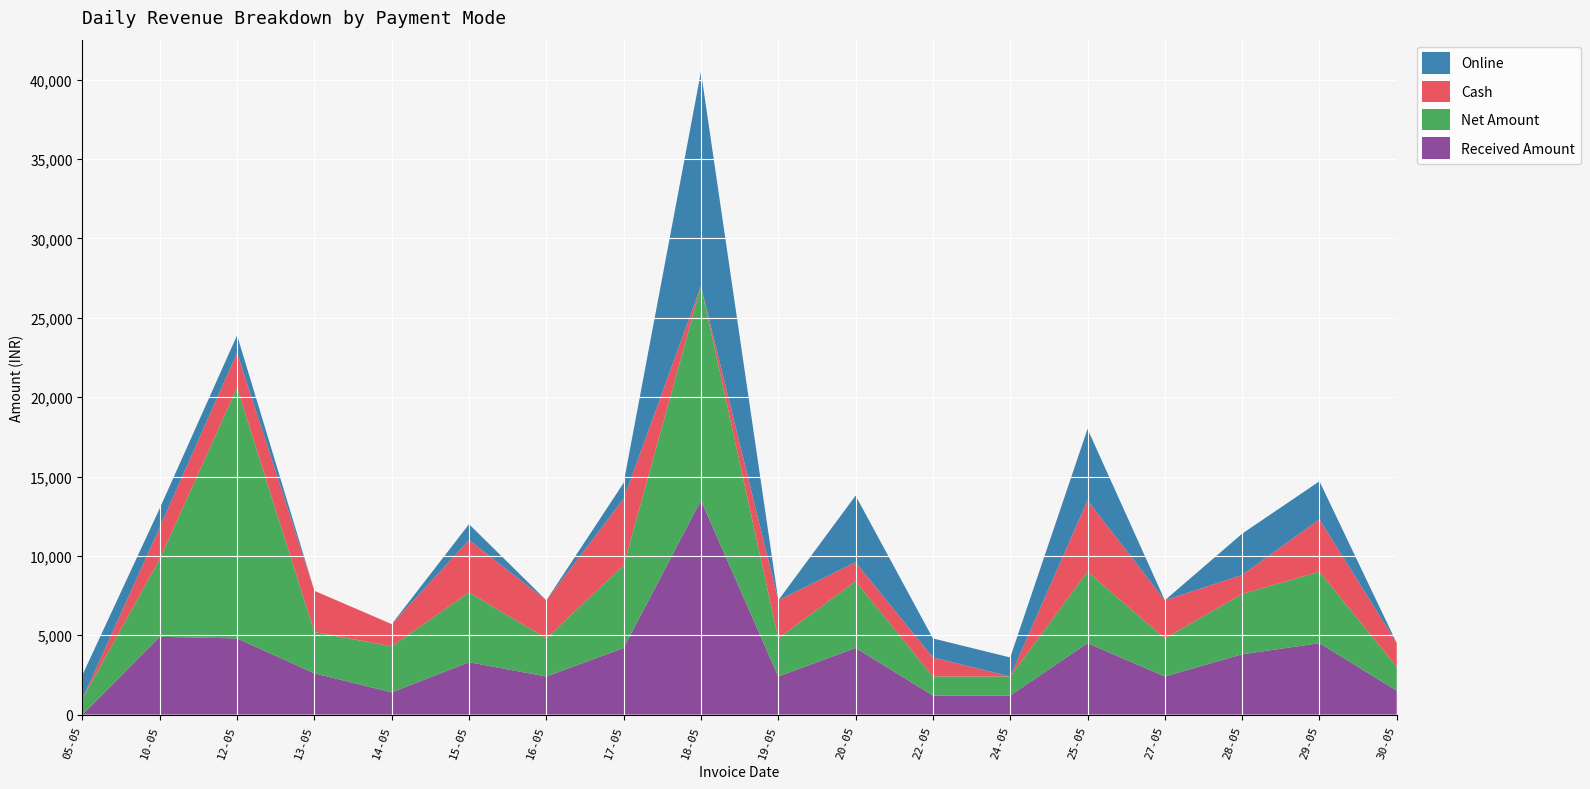

Reading left to right, extract all data points from this chart.

Cash: 05-05=0	10-05=2000	12-05=2200	13-05=2600	14-05=1400	15-05=3300	16-05=2400	17-05=4200	18-05=0	19-05=2400	20-05=1200	22-05=1200	24-05=0	25-05=4500	27-05=2400	28-05=1200	29-05=3300	30-05=1500
Online: 05-05=1500	10-05=1200	12-05=1100	13-05=0	14-05=0	15-05=1000	16-05=0	17-05=1000	18-05=13500	19-05=0	20-05=4200	22-05=1200	24-05=1200	25-05=4500	27-05=0	28-05=2600	29-05=2400	30-05=0
Net Amount: 05-05=1000	10-05=4900	12-05=15800	13-05=2600	14-05=2900	15-05=4400	16-05=2400	17-05=5200	18-05=13500	19-05=2400	20-05=4200	22-05=1200	24-05=1200	25-05=4500	27-05=2400	28-05=3800	29-05=4500	30-05=1500
Received Amount: 05-05=0	10-05=4900	12-05=4800	13-05=2600	14-05=1400	15-05=3300	16-05=2400	17-05=4200	18-05=13500	19-05=2400	20-05=4200	22-05=1200	24-05=1200	25-05=4500	27-05=2400	28-05=3800	29-05=4500	30-05=1500